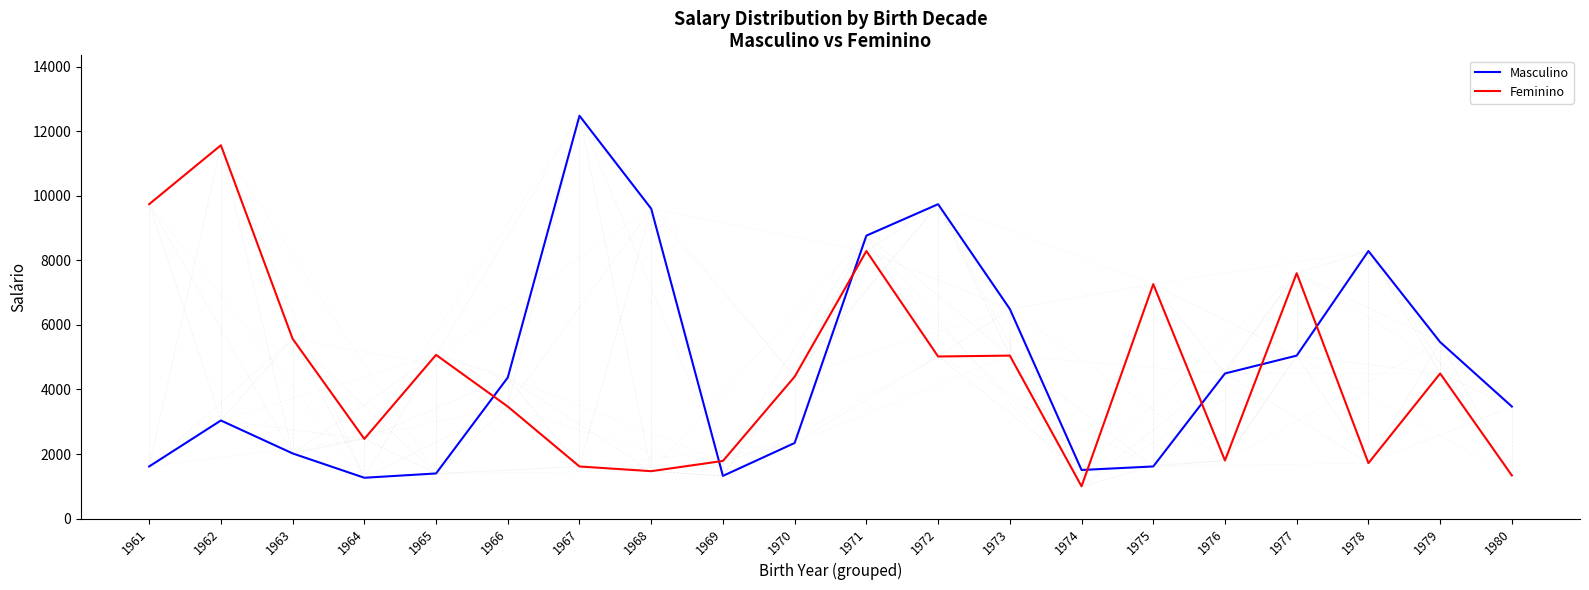

What is the minimum value shown in the chart?

1000